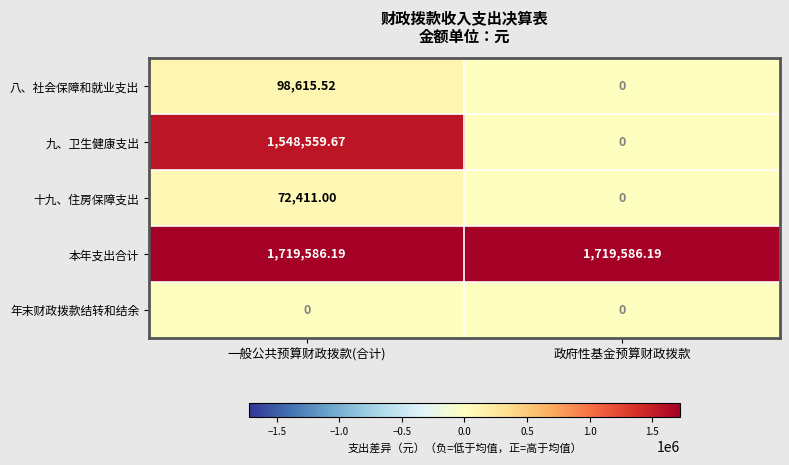

At 一般公共预算财政拨款(合计), list the series in order from largest to smallest.

本年支出合计, 九、卫生健康支出, 八、社会保障和就业支出, 十九、住房保障支出, 年末财政拨款结转和结余